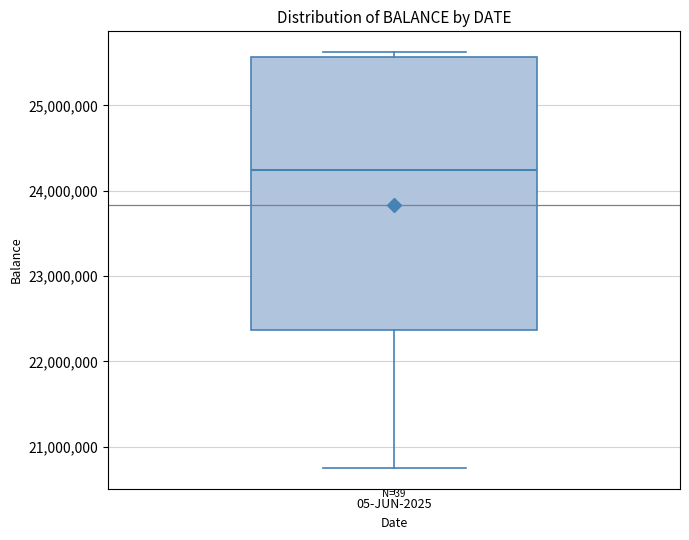

Where does the lower whisker of the box for 05-JUN-2025 end on the y-axis? The values are not printed on the chart, so give them approximately, as read against the axis.

20800000